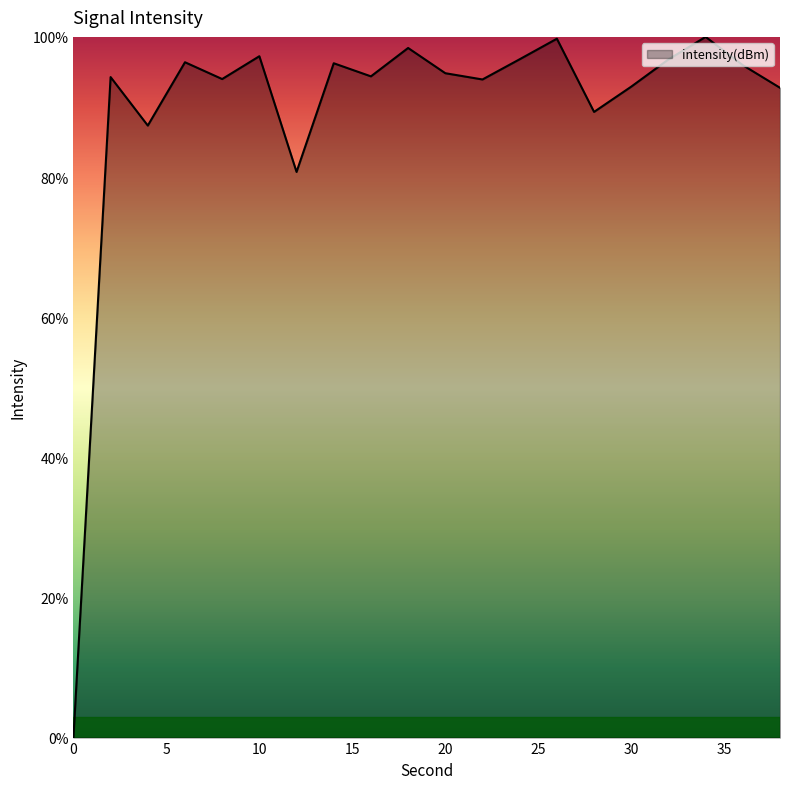

What is the difference between the maximum and minimum values?

100.0